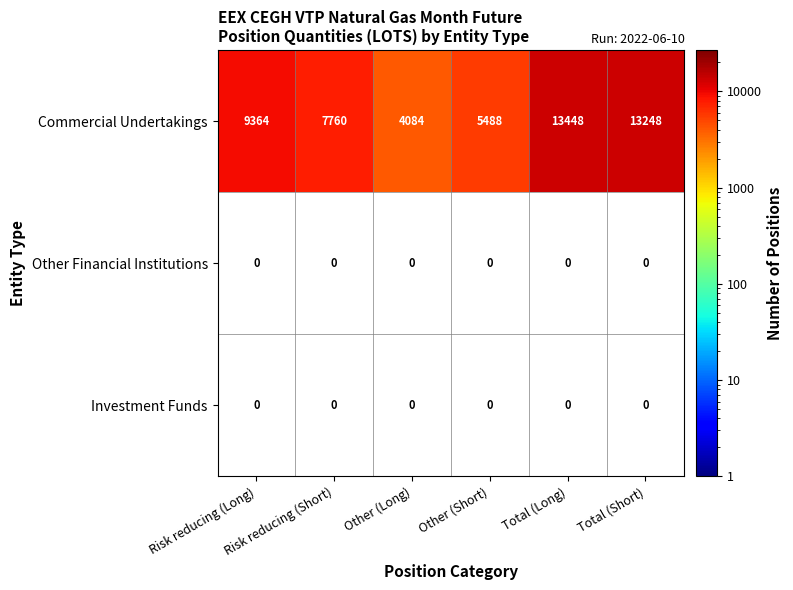

What is the minimum value shown in the chart?

4084.0